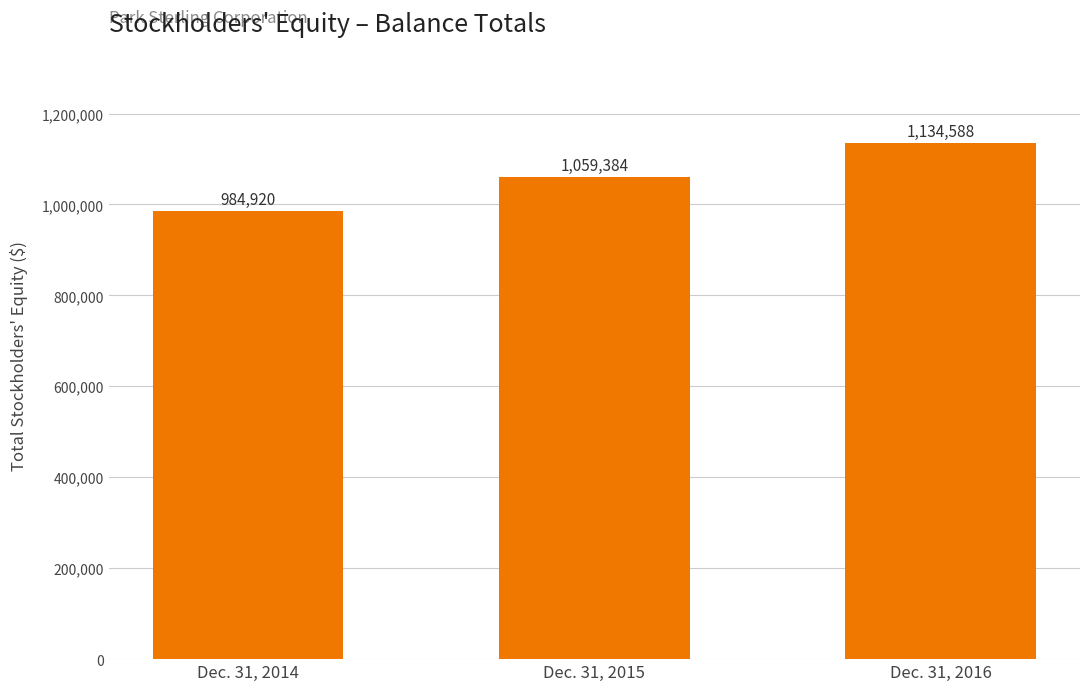

Count the values in the range 984920 to 1134588.

3